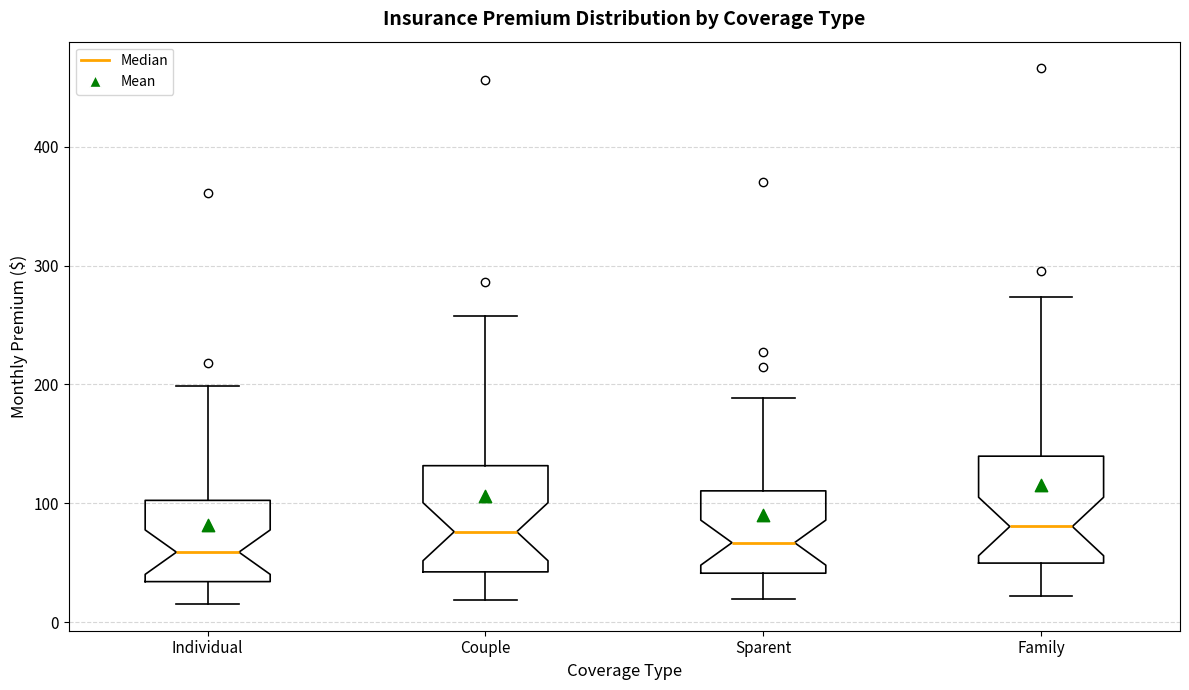

Reading left to right, transcribe this box plot: for each box, give where its median line is, the range the box spans, and where its two whiskers end, as read against the y-axis. The values are not printed on the chart, so give them approximately, as read against the axis.

Individual: median 60, box 30 to 100, whiskers 20 to 200
Couple: median 80, box 40 to 130, whiskers 20 to 260
Sparent: median 70, box 40 to 110, whiskers 20 to 190
Family: median 80, box 50 to 140, whiskers 20 to 270